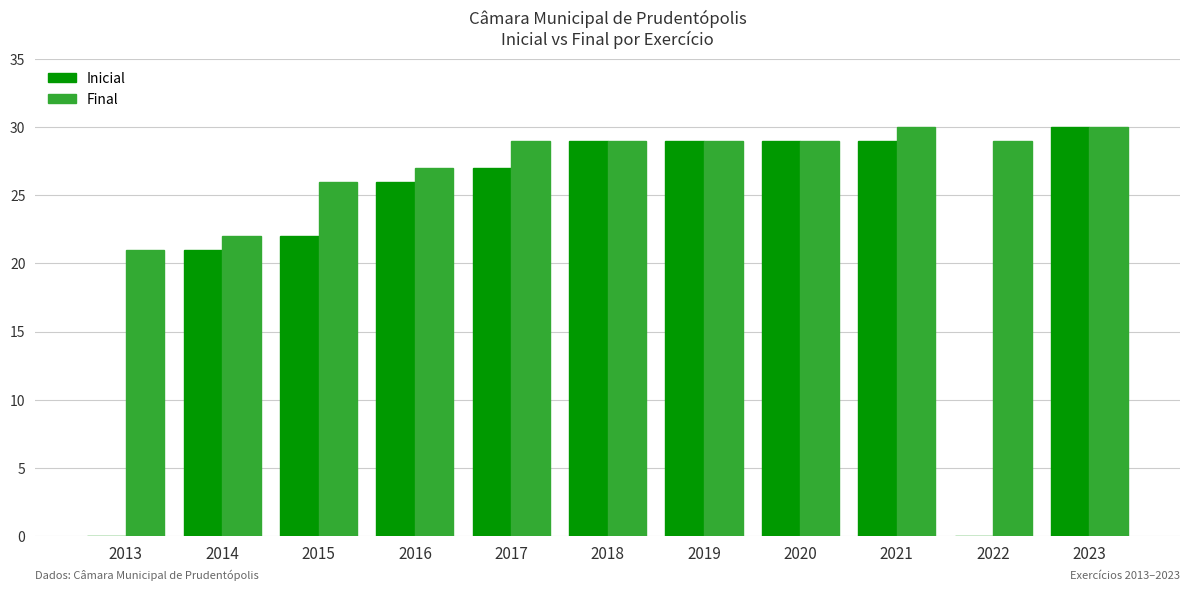

Is the value of Inicial at 2020 greater than the value of Final at 2021?

No